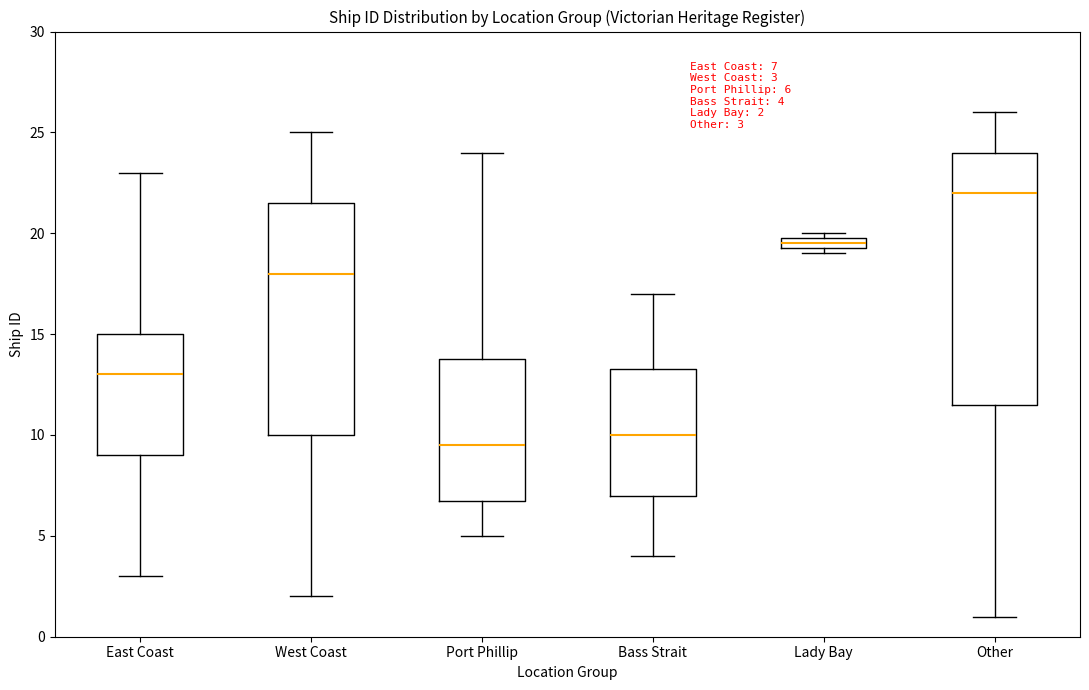

Comparing the boxes themselves (not the whiskers), which one is the tallest?

Other